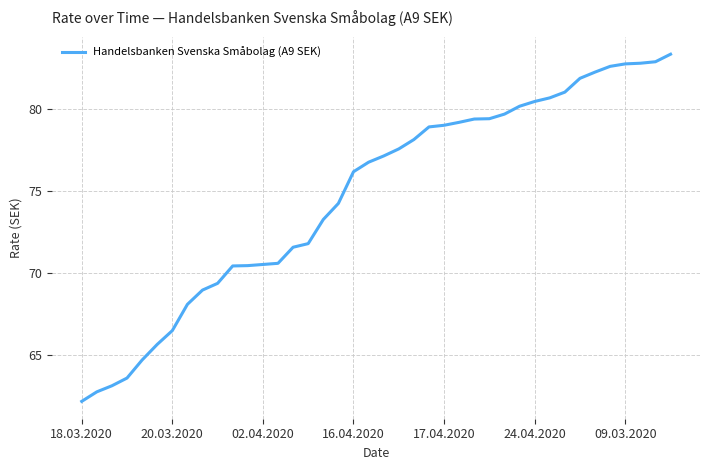

What is the maximum value shown in the chart?

83.3